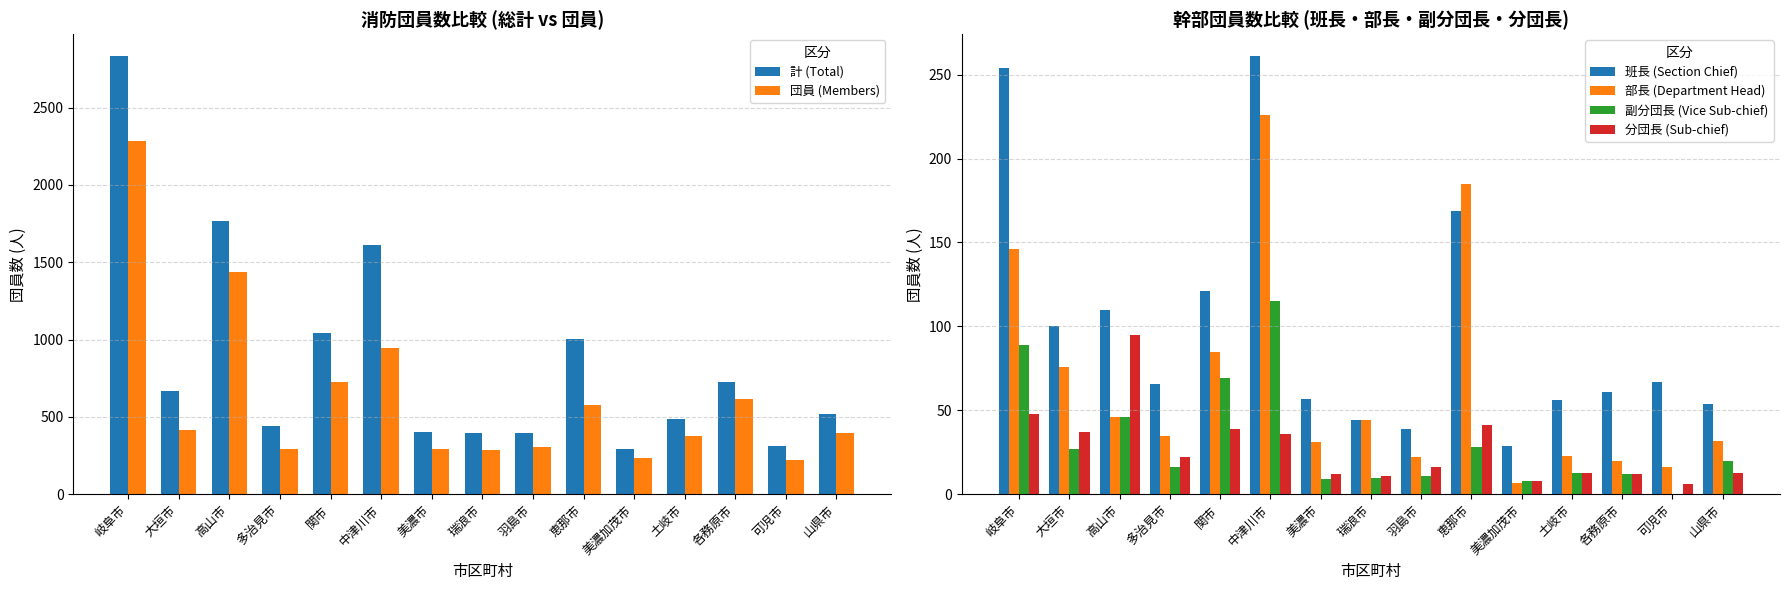

Read the 副分団長 (Vice Sub-chief) value at 土岐市.

13